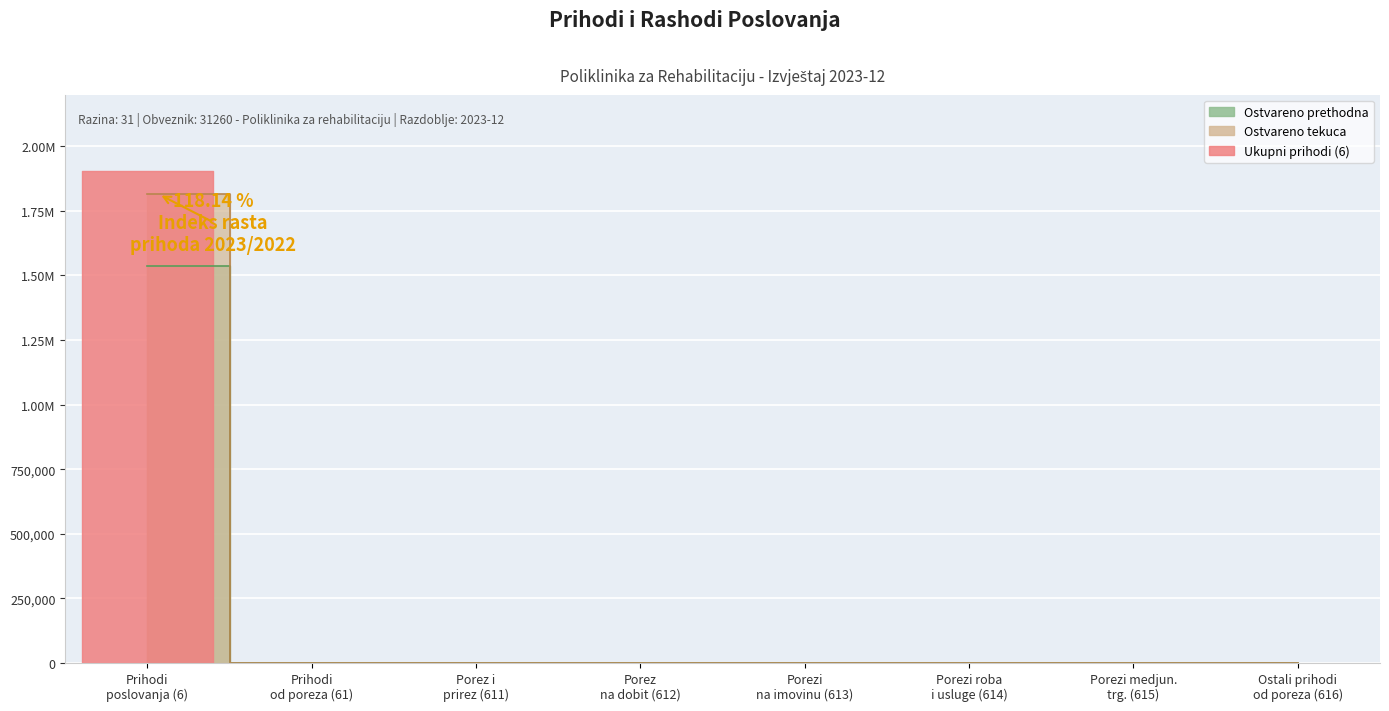

Which series has the widest spread of values?

Ostvareno tekuca